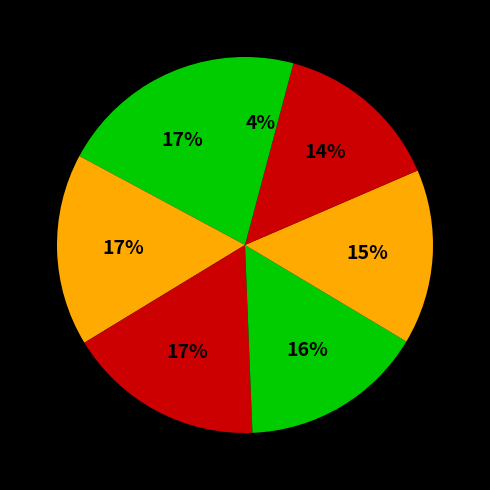

Count the number of slices in the pie.

7